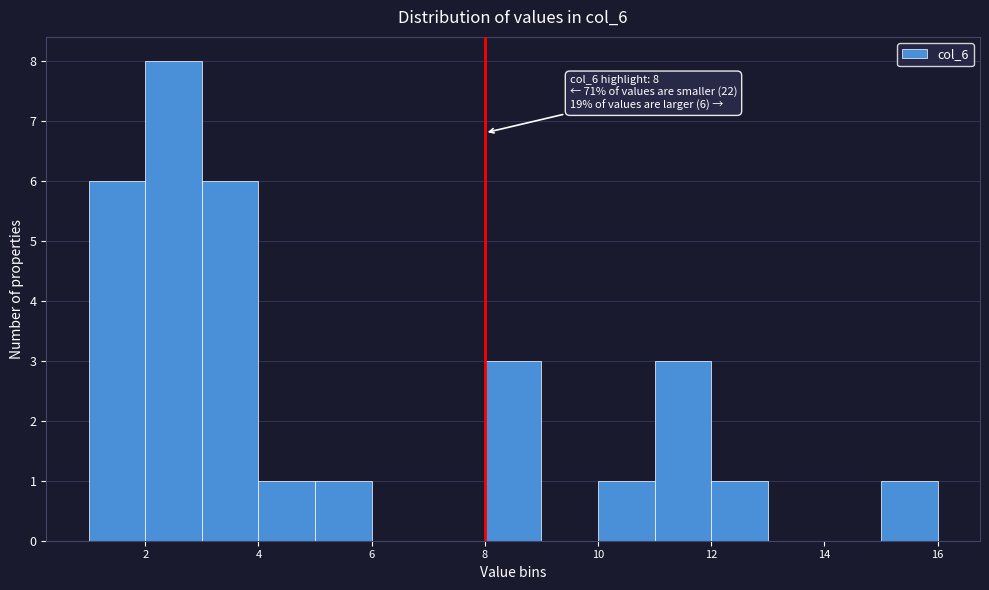

Which range on the x-axis has the tallest bar?

2 to 3